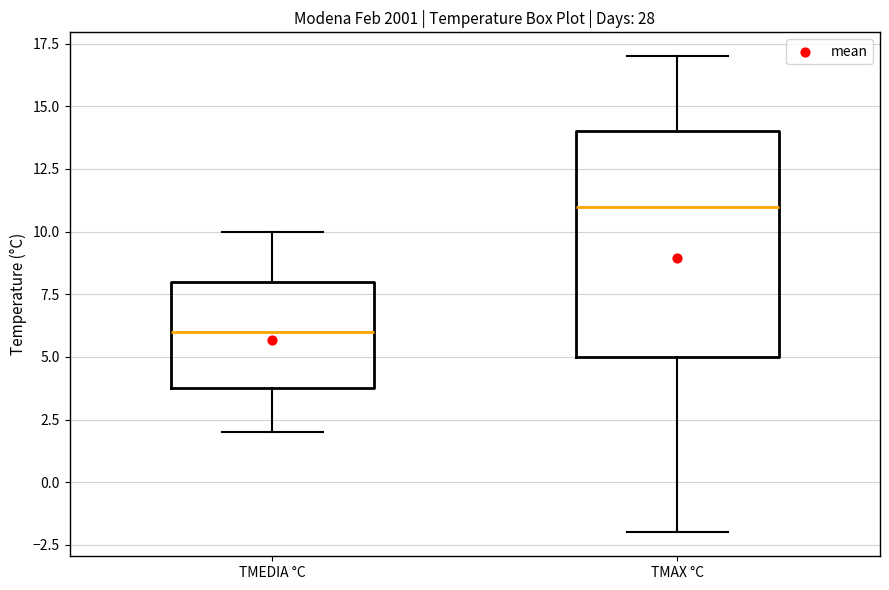

Reading left to right, read every box against the y-axis: the position of its median line, the range the box covers, and the ends of its whiskers. The values are not printed on the chart, so give them approximately, as read against the axis.

TMEDIA °C: median 6, box 4 to 8, whiskers 2 to 10
TMAX °C: median 11, box 5 to 14, whiskers -2 to 17